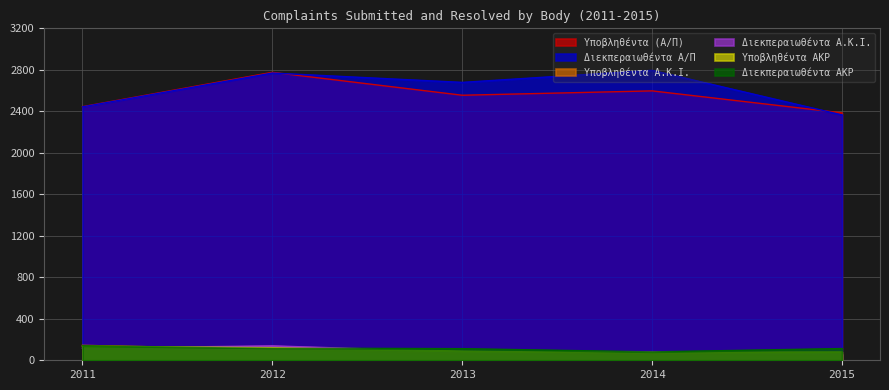

Which series has the widest spread of values?

Διεκπεραιωθέντα Α/Π